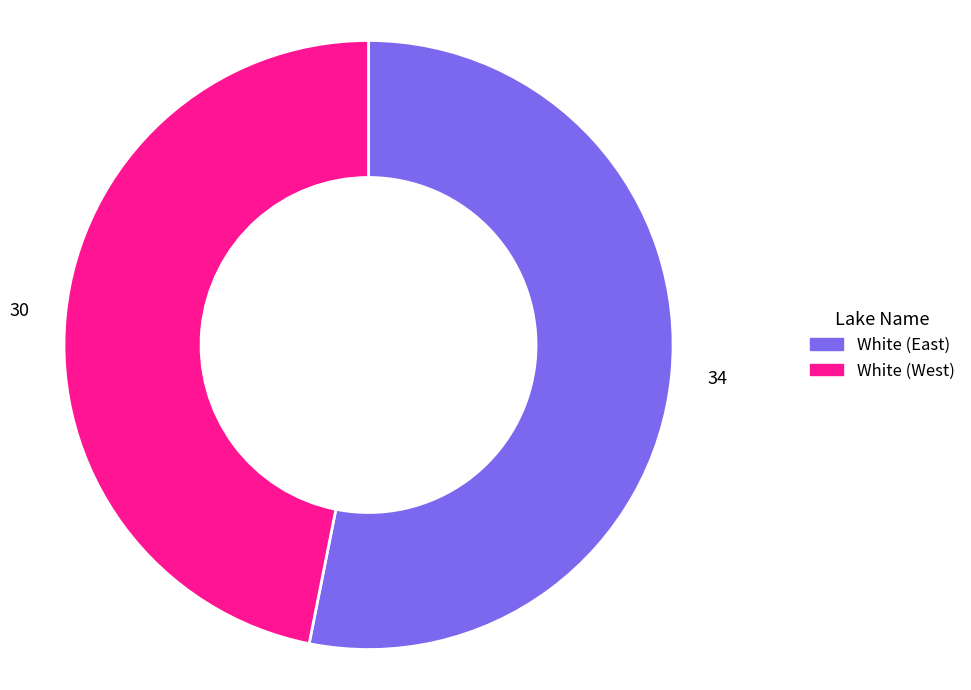

Which slice is the largest?

White (East)